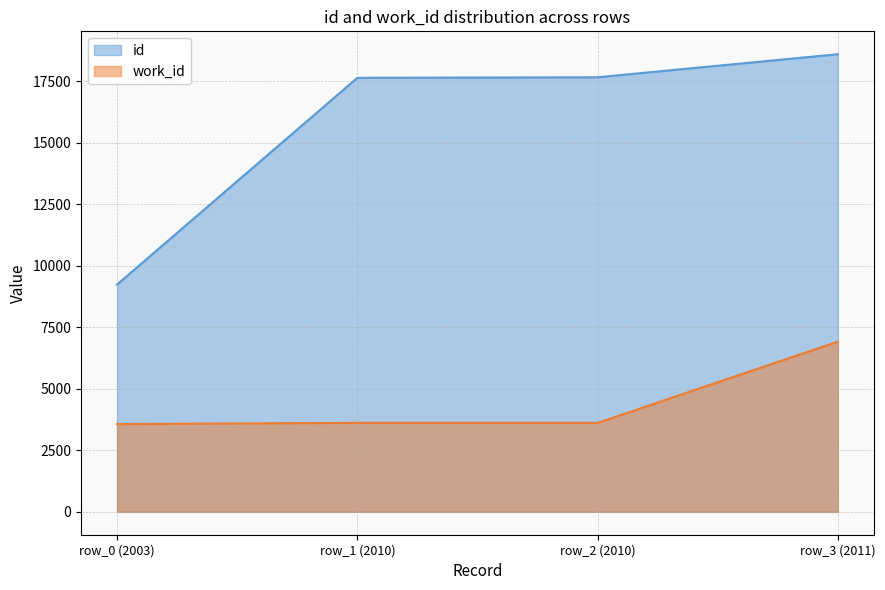

Is it true that work_id equals 2988 at row_3 (2011)?

False